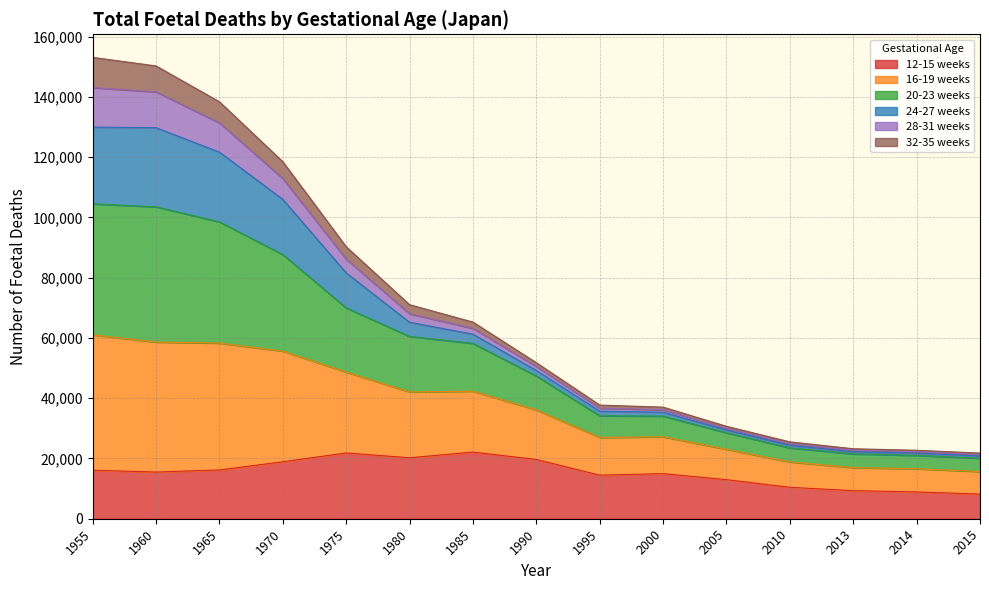

The 16-19 weeks series shows 10258 at 2010. True or false?

False